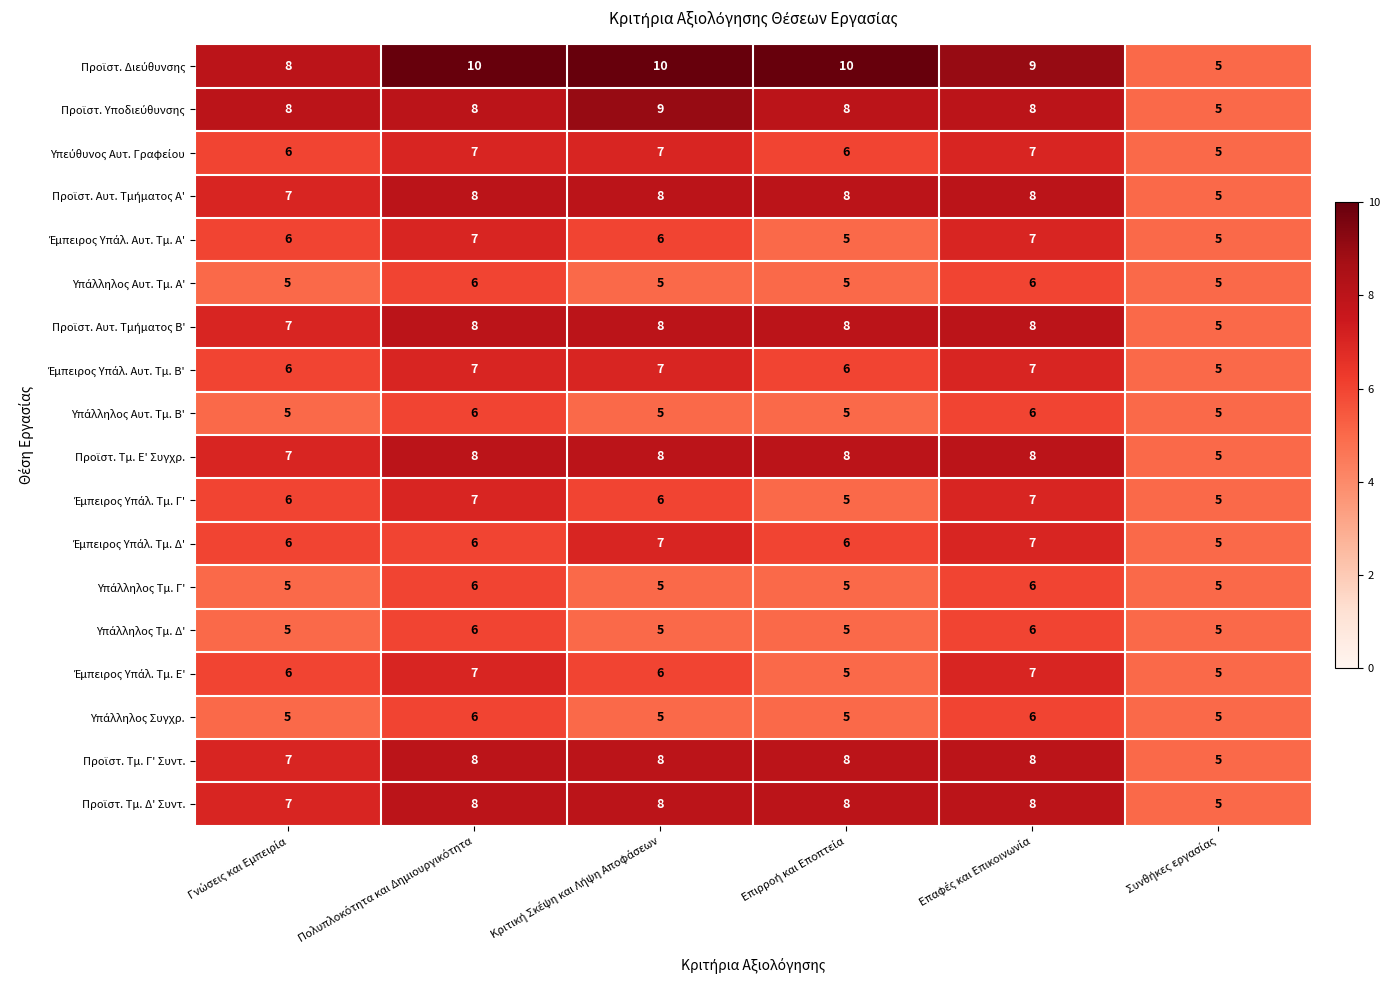

At how many categories does at least one series exceed 7?

5